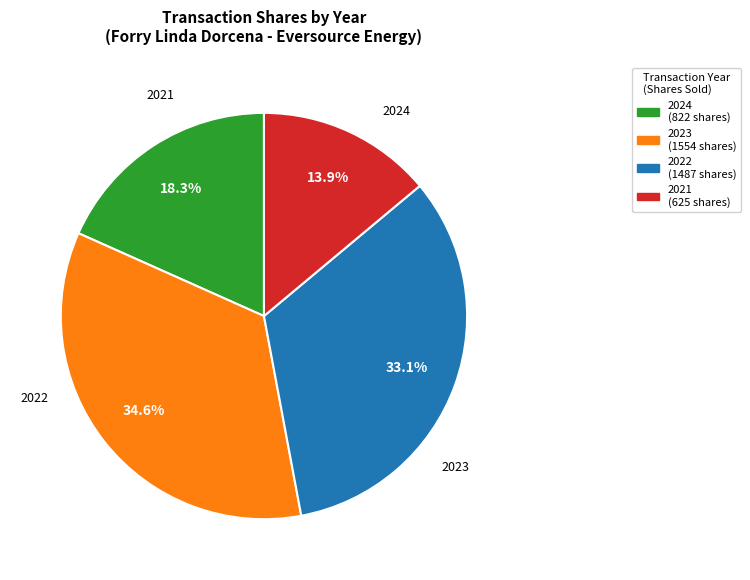

Which category has the smallest portion of the pie?

2021 (625 shares)